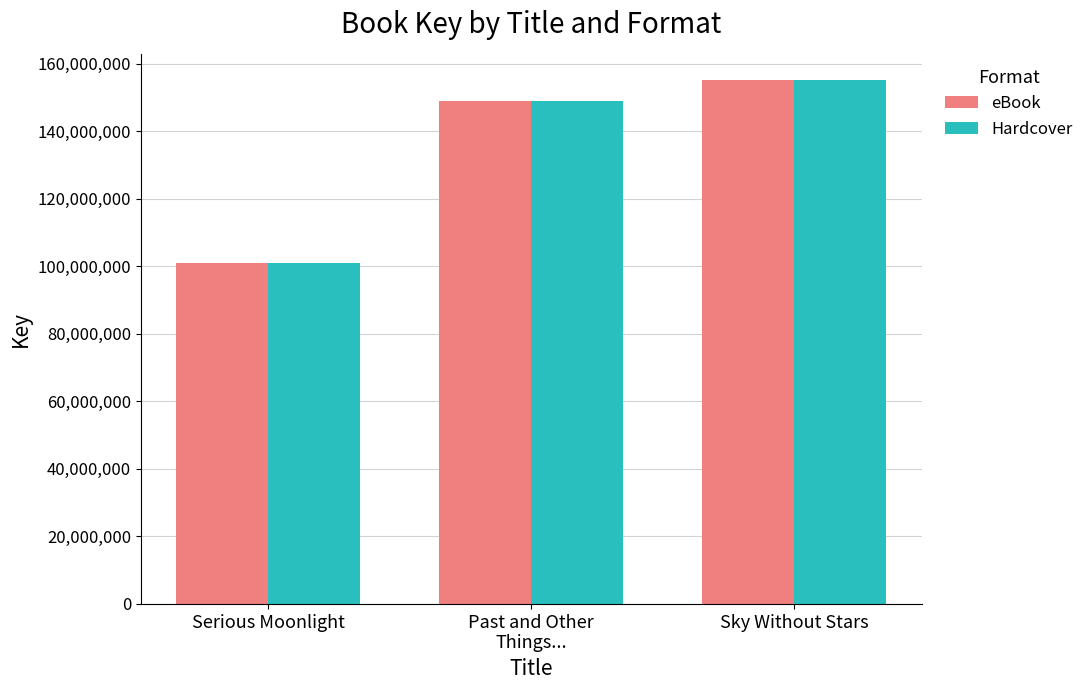

Count the number of categories in the chart.

3